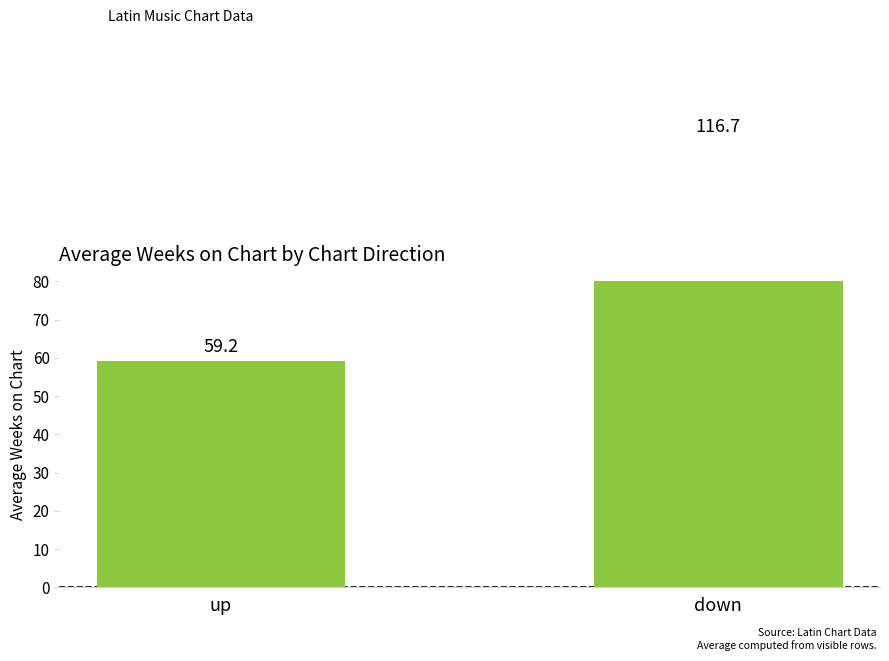

The value at down is 116.7. True or false?

True